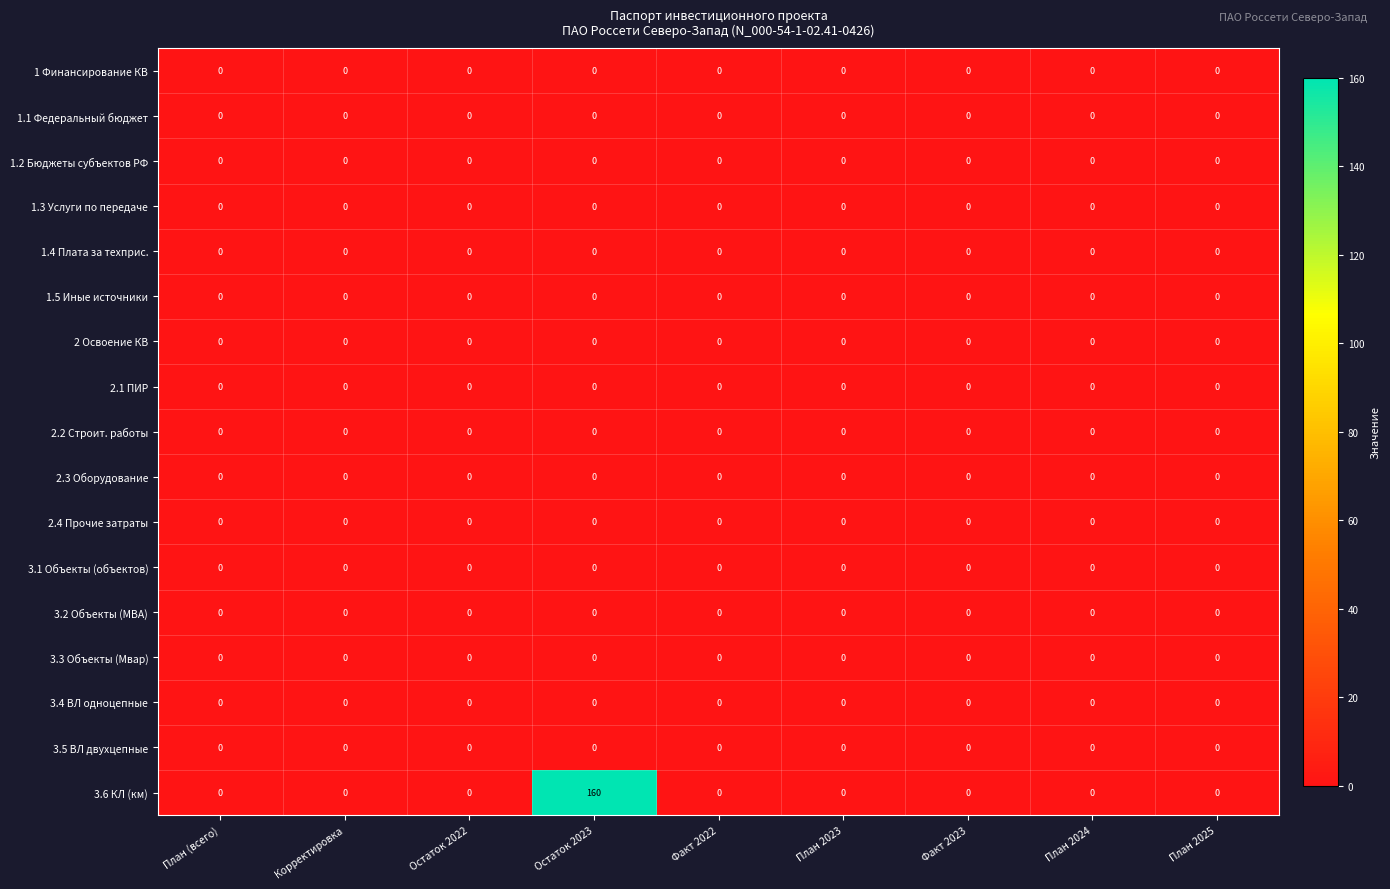

Which series changed the most between Остаток 2023 and План 2025?

3.6 КЛ (км)